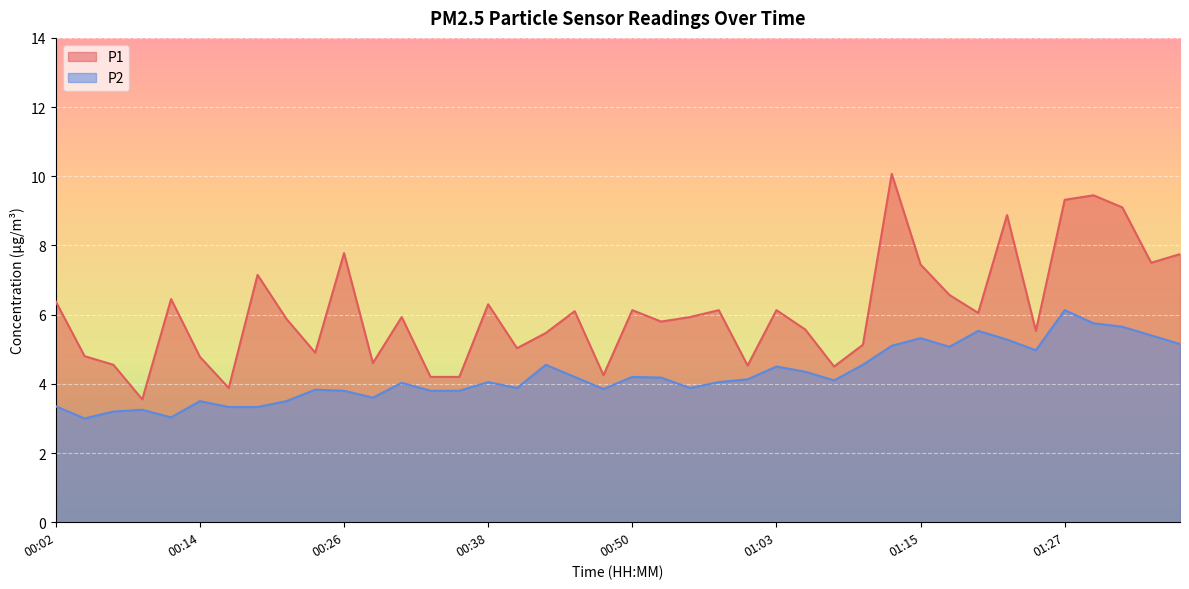

List the series in order of their overall mean, lowest first.

P2, P1